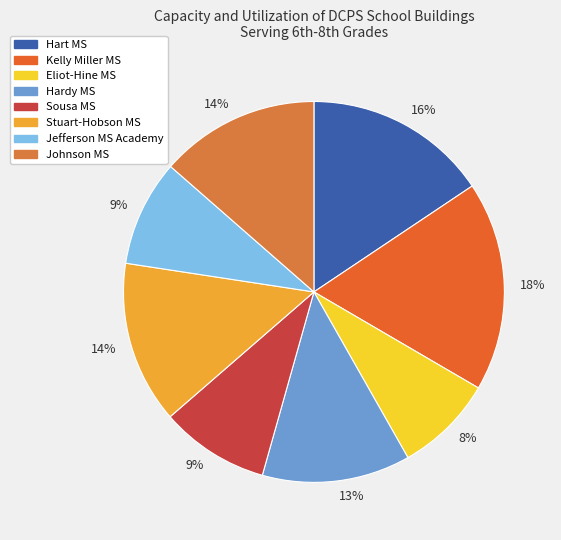

How many segments does this pie chart have?

8